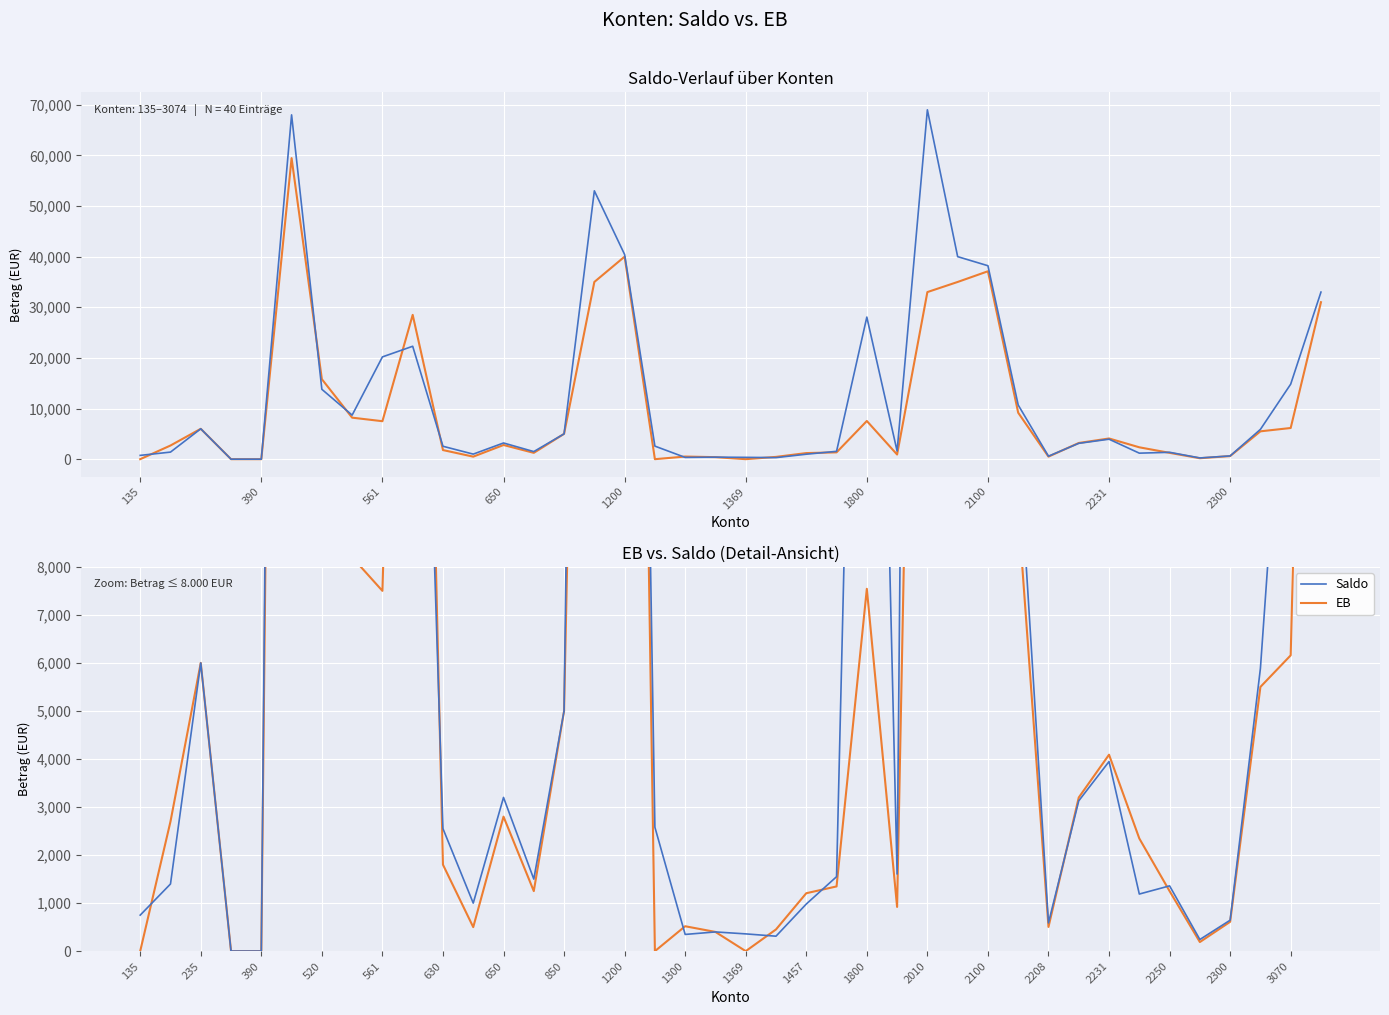

What is the value of the EB point at the 16th from the left?

35000.0